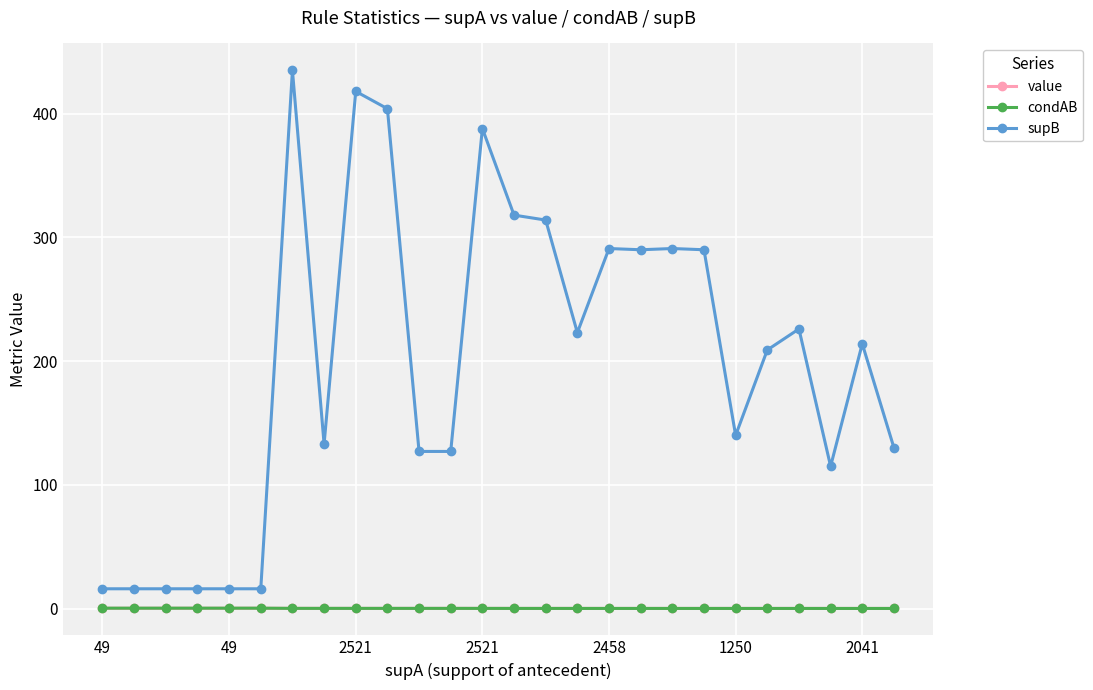

Is this an area chart (filled region under the line)?

No